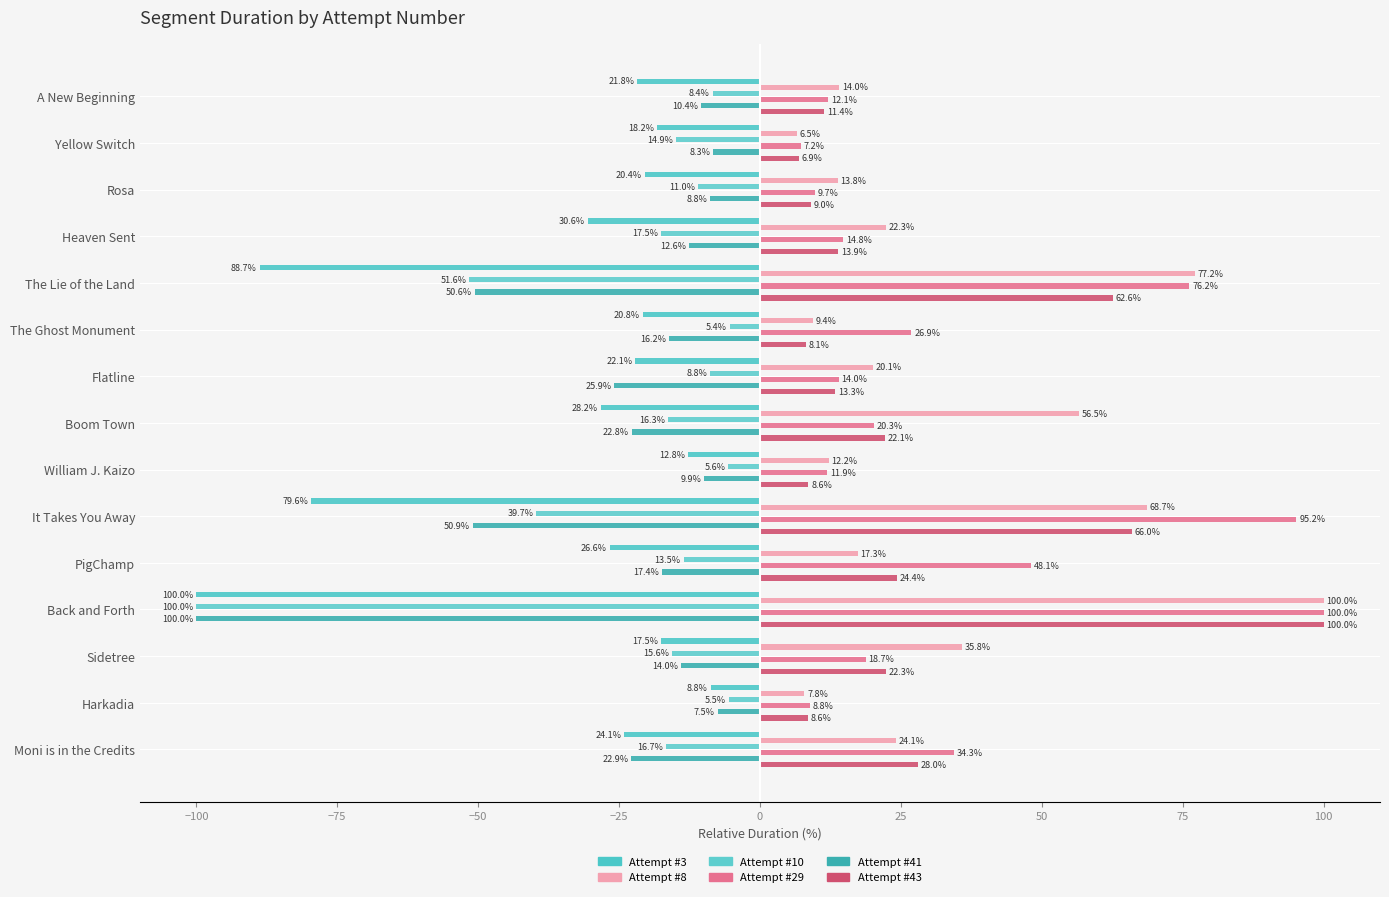

What is the minimum value shown in the chart?

-100.0